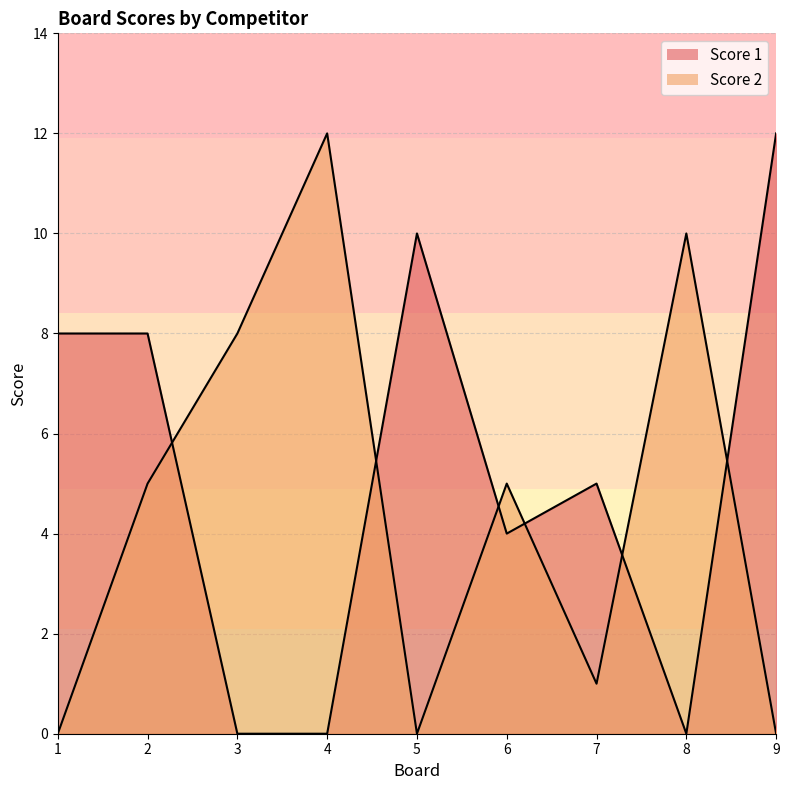

How many data points in Score 1 are less than 5?

4